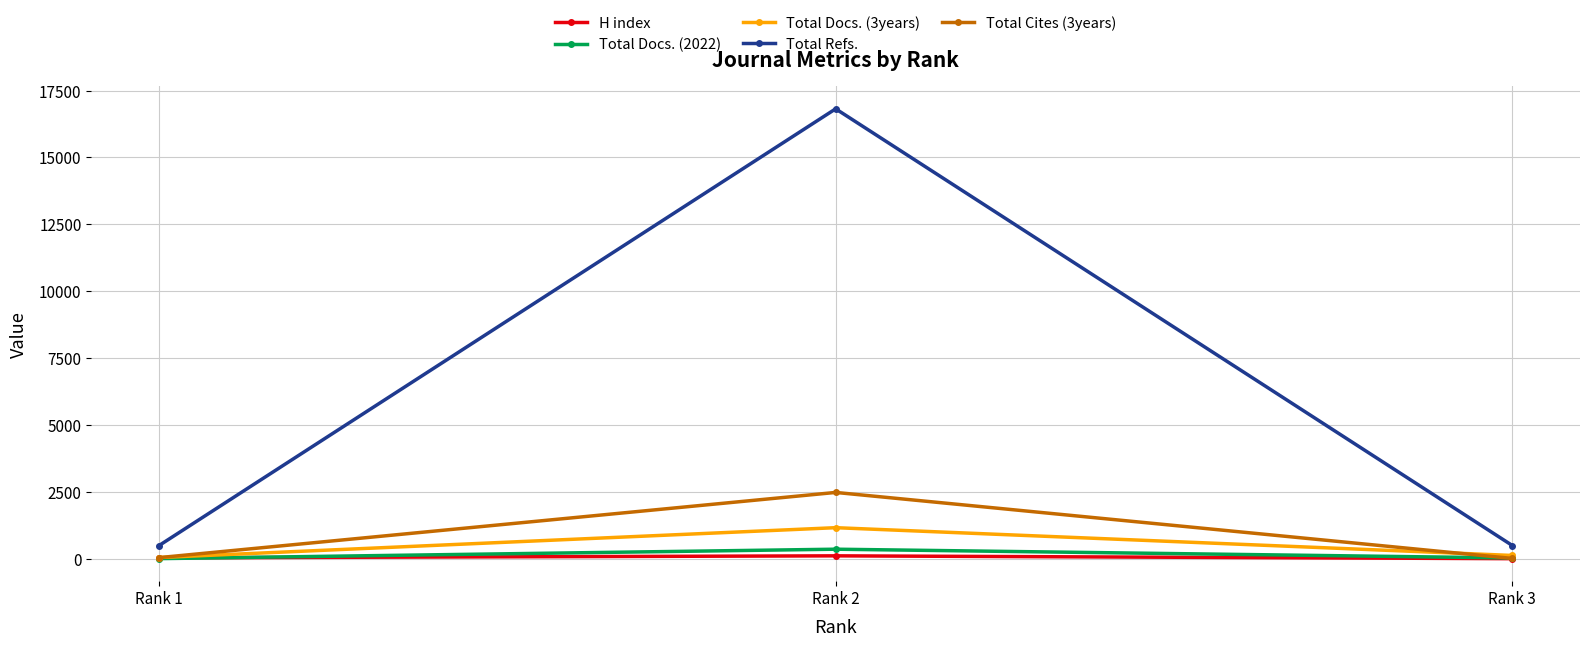

Rank the series at Rank 2 from highest to lowest value.

Total Refs., Total Cites (3years), Total Docs. (3years), Total Docs. (2022), H index